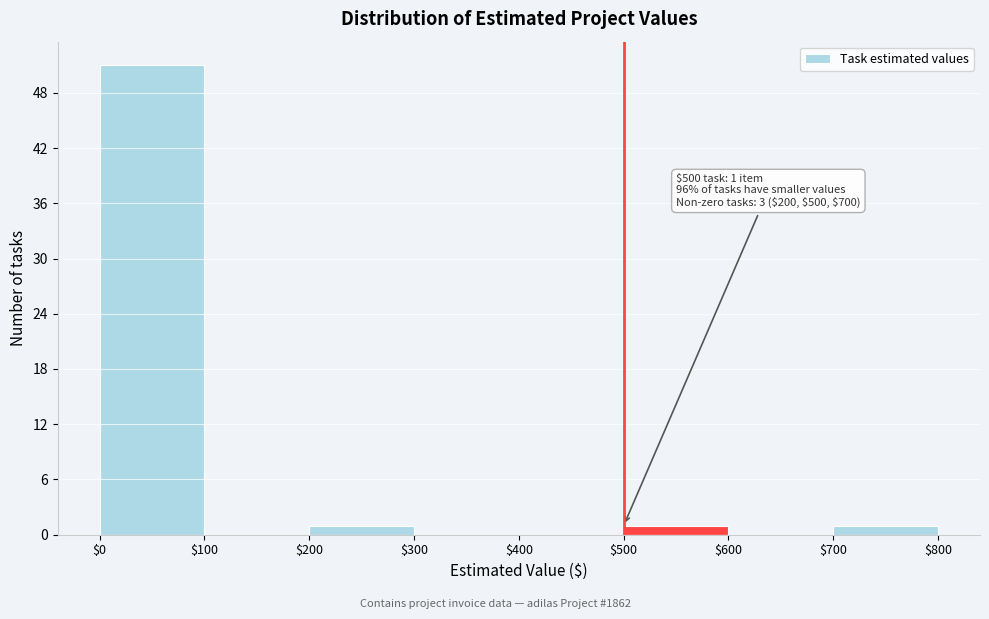

Over which range of the x-axis is the bar tallest?

$0 to $100